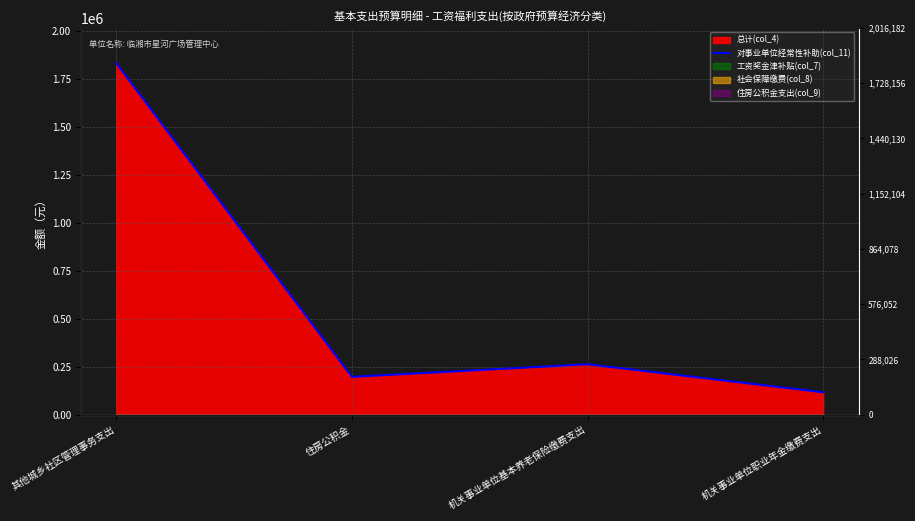

What position from the left is 机关事业单位基本养老保险缴费支出?

3